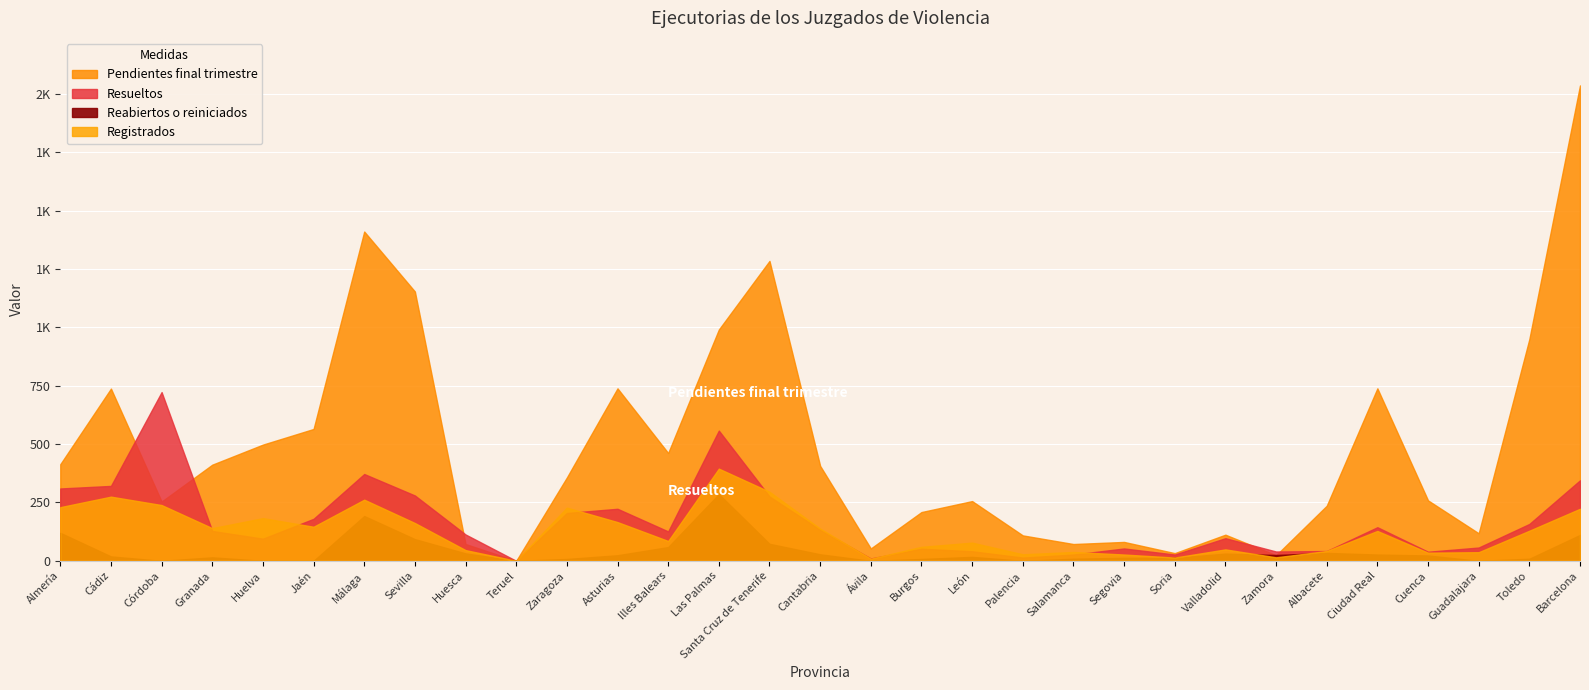

How many series are shown in this chart?

4